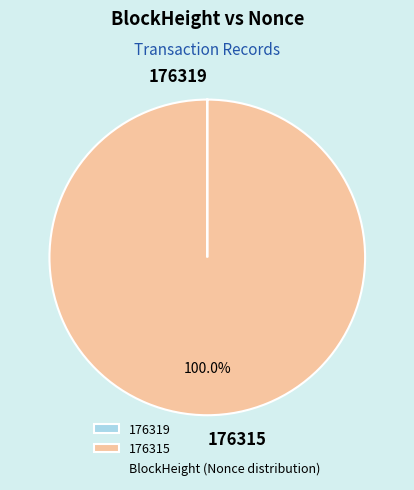

What is the largest slice in the pie chart?

176315